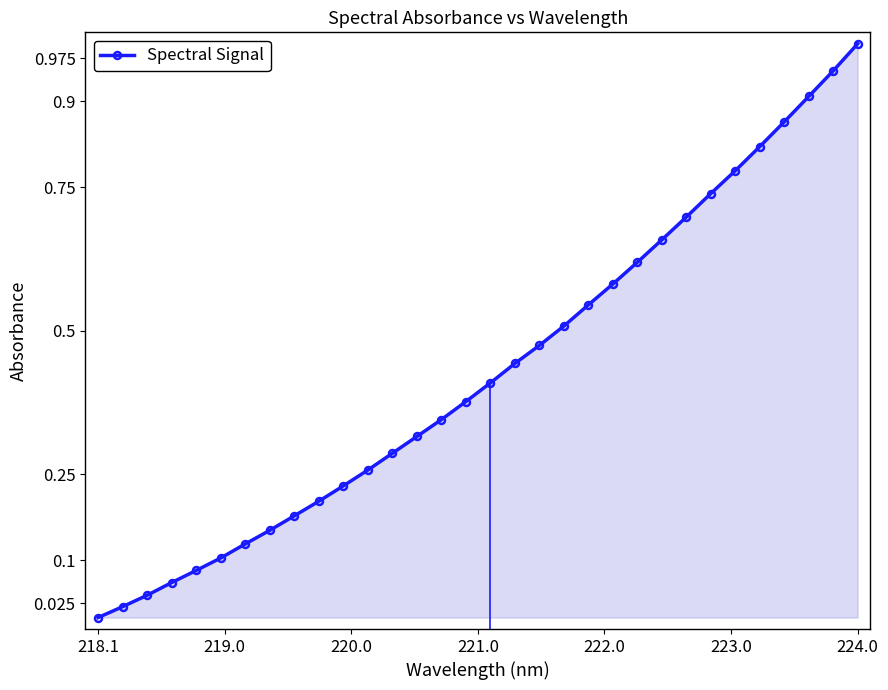

True or false: there are more than 2 points higher than both neighbors.

False